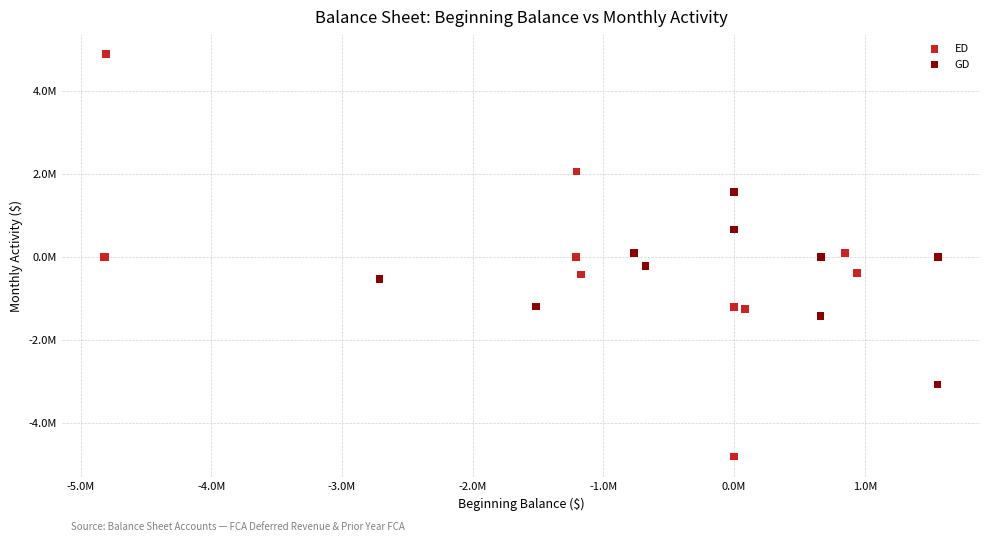

Which series has the widest spread of Y values?

ED